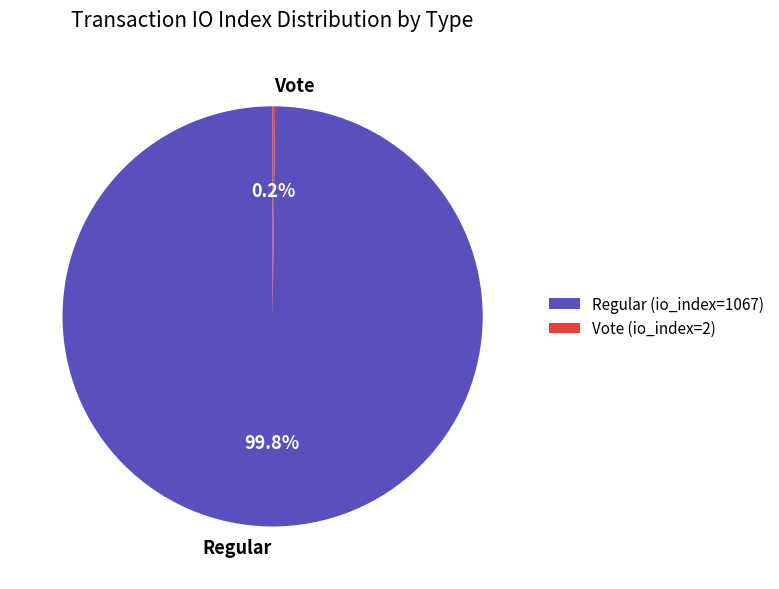

What percentage is the Regular slice, to the nearest percent?

100%